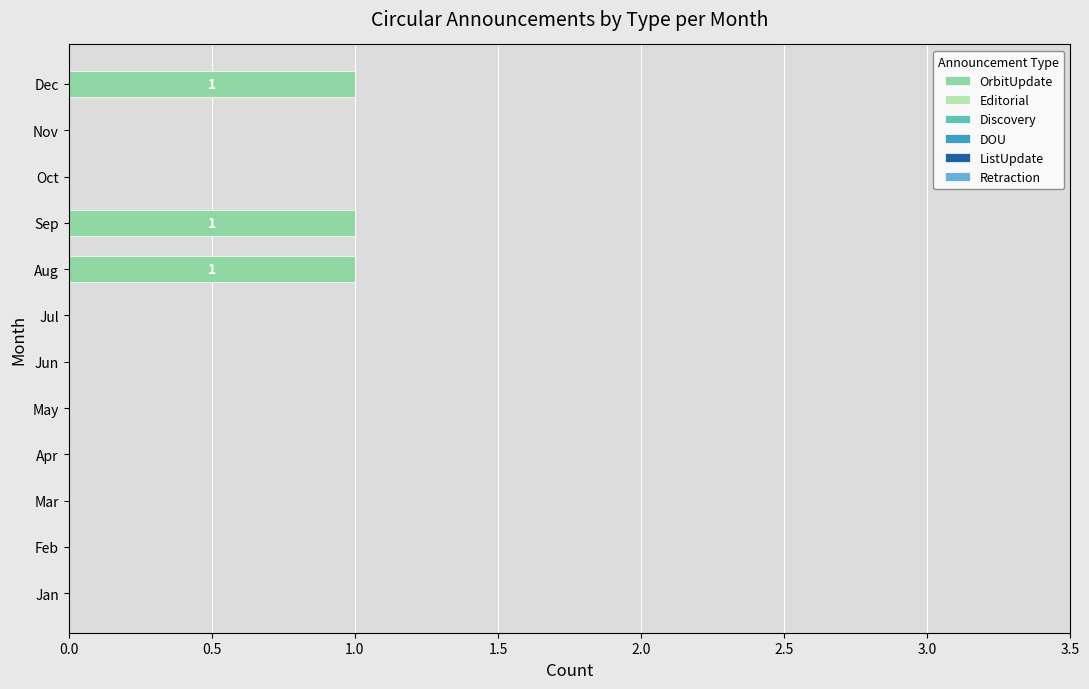

Reading bottom to top, list all the values displayed in this chart.

Jan=0	Feb=0	Mar=0	Apr=0	May=0	Jun=0	Jul=0	Aug=1	Sep=1	Oct=0	Nov=0	Dec=1